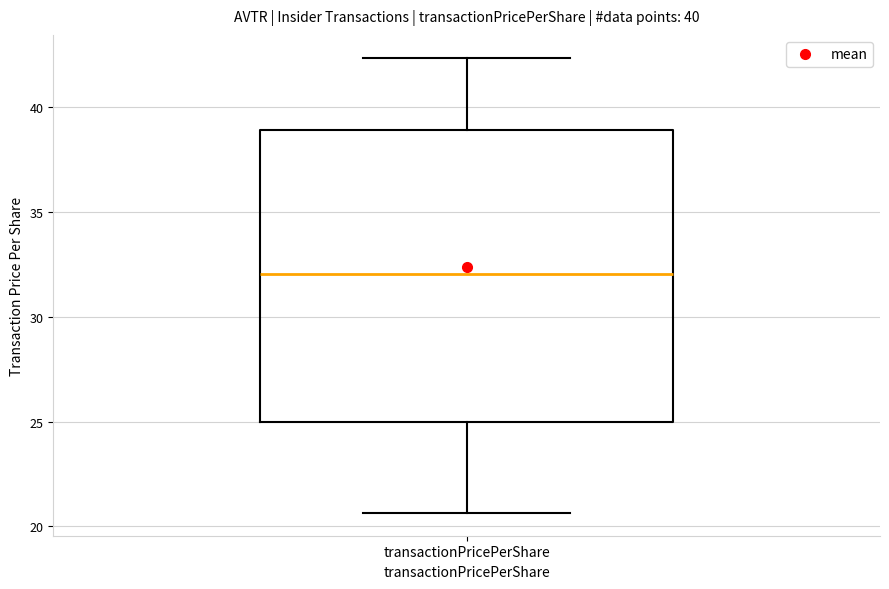

Read this box plot against the y-axis: the position of the median line, the range covered by the box, and the ends of both whiskers. The values are not printed on the chart, so give them approximately, as read against the axis.

median 32.0, box 25.0 to 39.0, whiskers 20.5 to 42.5